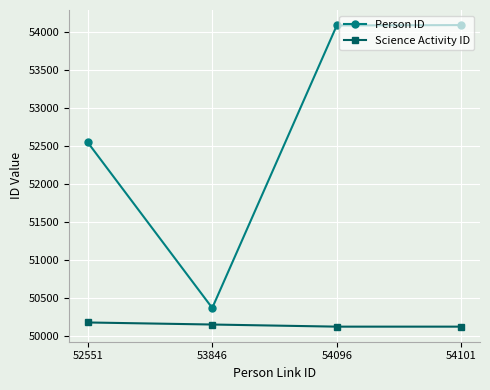

What are all the series names shown in the legend?

Person ID, Science Activity ID